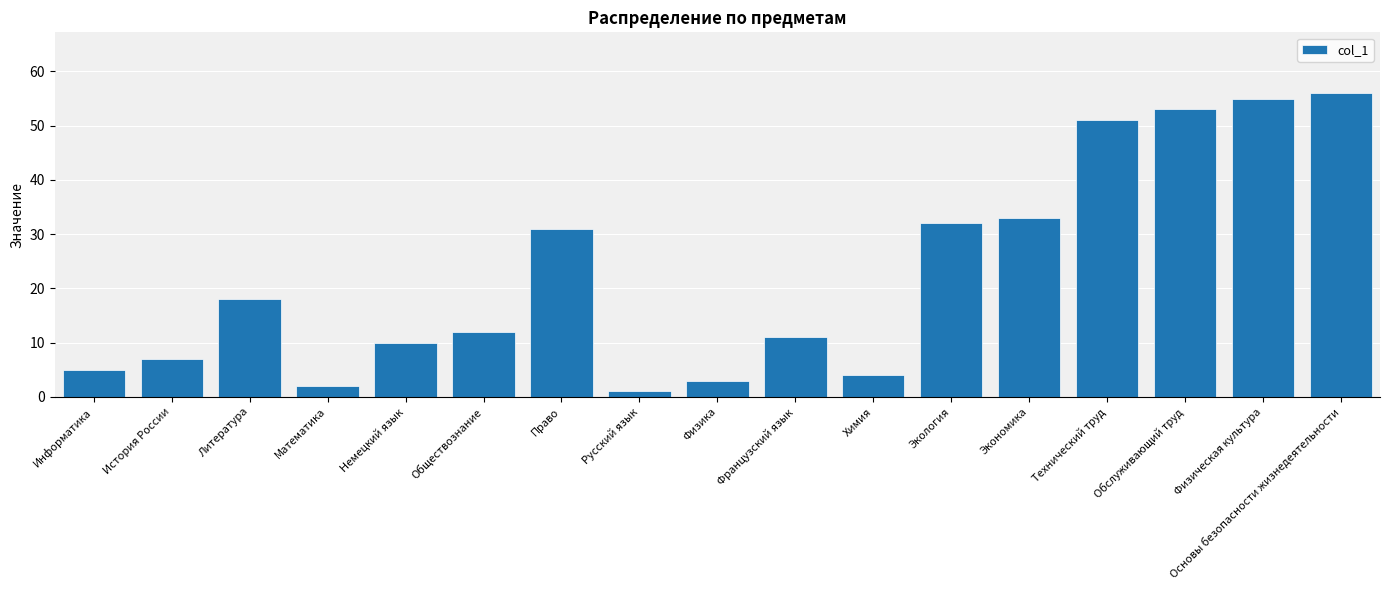

How many distinct data groups are displayed?

1